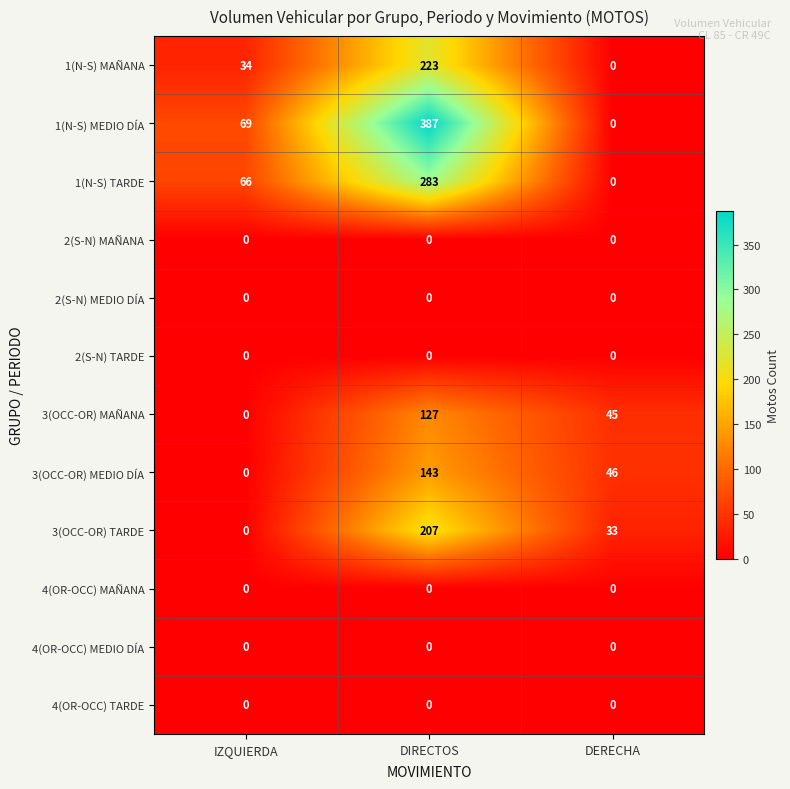

At which category is the sum across all series the highest?

DIRECTOS